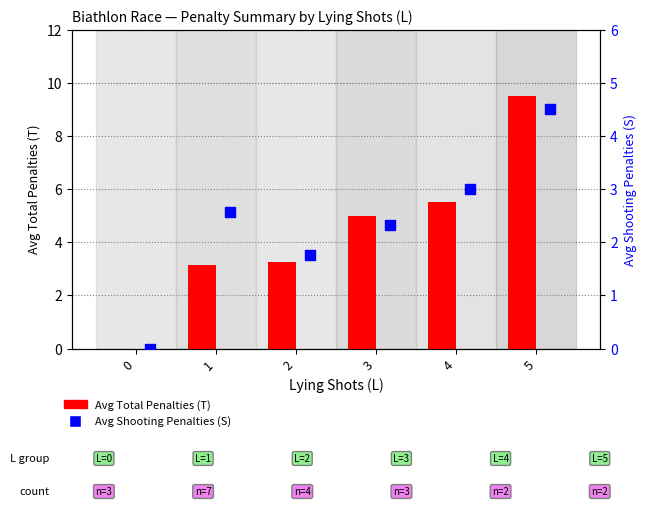

What are all the series names shown in the legend?

Avg Total Penalties (T), Avg Shooting Penalties (S)